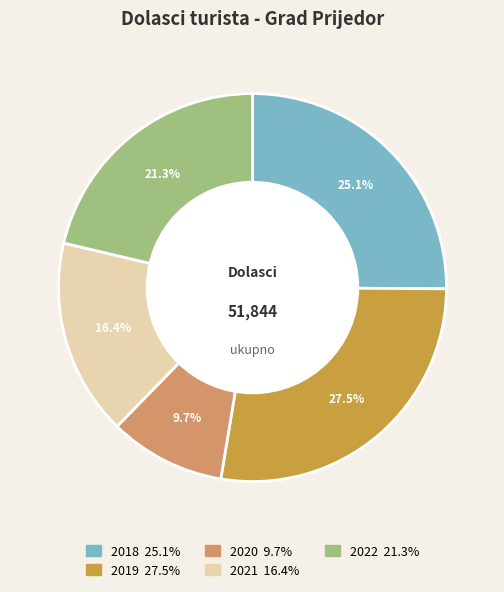

Rank the categories by value from highest to lowest.

2019, 2018, 2022, 2021, 2020